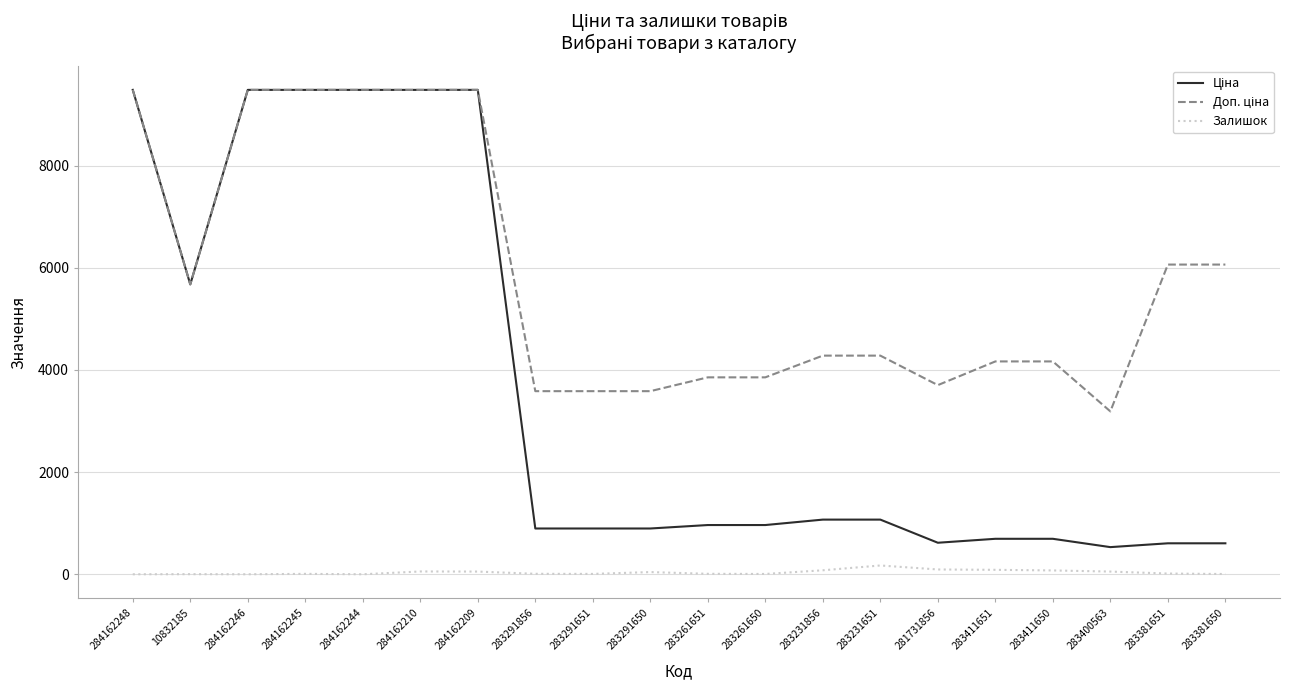

Is this an area chart (filled region under the line)?

No